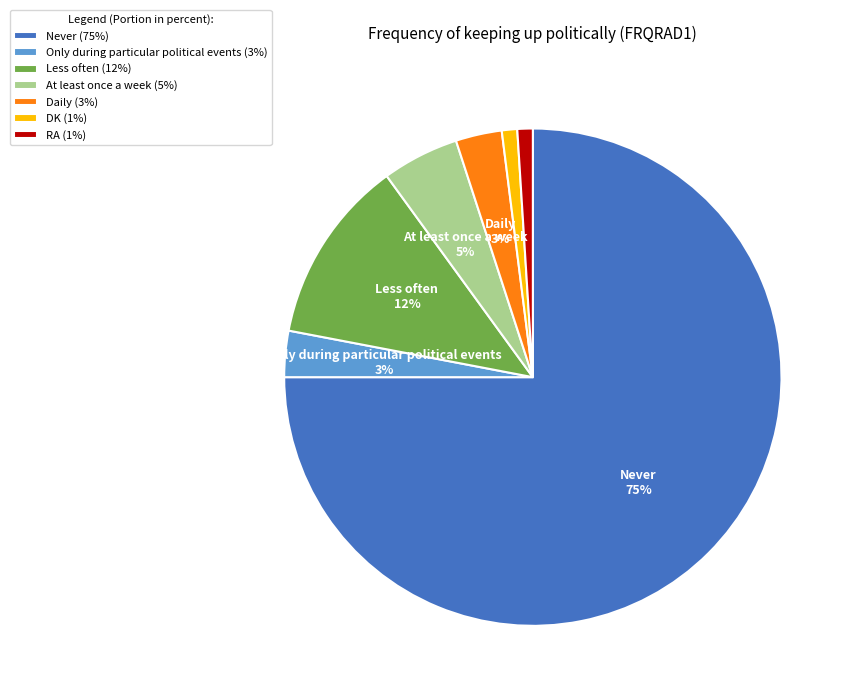

To the nearest percent, what is the difference between the largest and smallest slice percentages?

74%